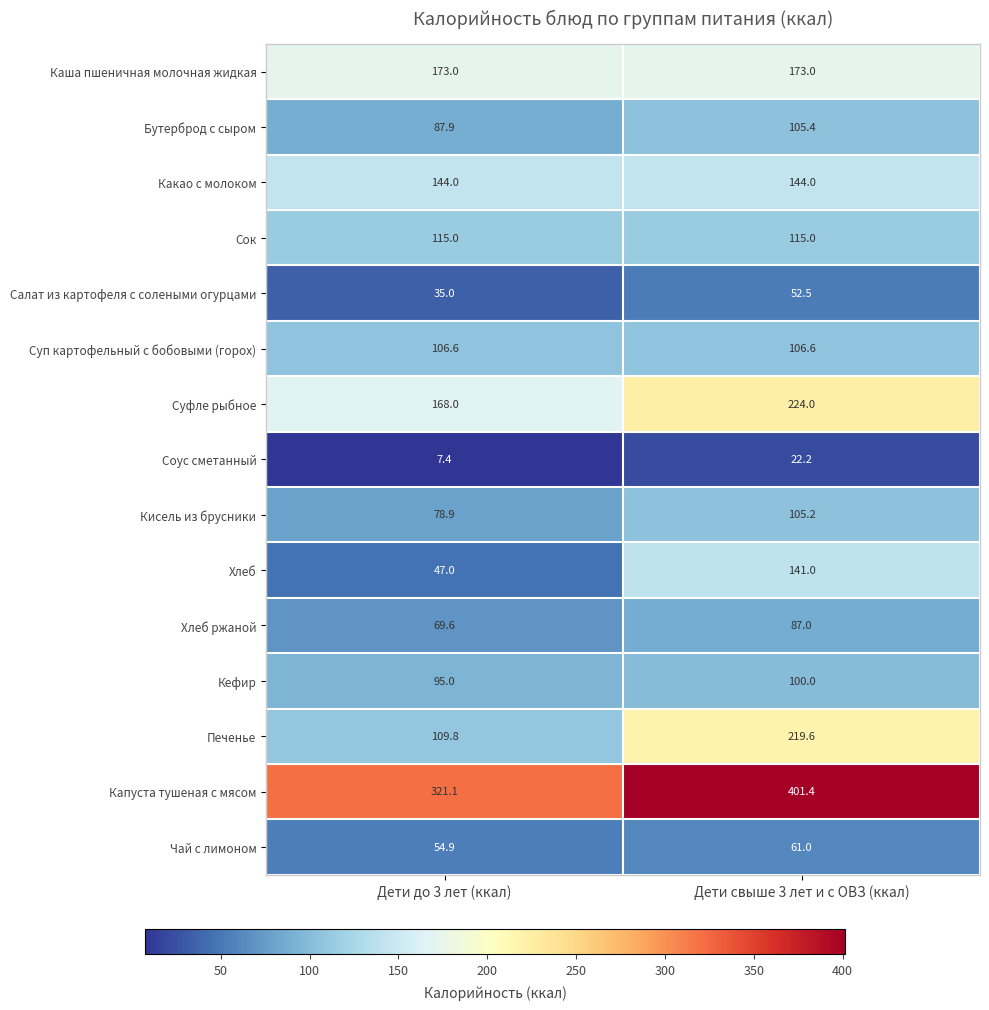

Reading left to right, what are all the values shown in this chart?

Каша пшеничная молочная жидкая: 173.0	173.0
Бутерброд с сыром: 87.9	105.4
Какао с молоком: 144.0	144.0
Сок: 115.0	115.0
Салат из картофеля с солеными огурцами: 35.0	52.5
Суп картофельный с бобовыми (горох): 106.6	106.6
Суфле рыбное: 168.0	224.0
Соус сметанный: 7.4	22.2
Кисель из брусники: 78.9	105.2
Хлеб: 47.0	141.0
Хлеб ржаной: 69.6	87.0
Кефир: 95.0	100.0
Печенье: 109.8	219.6
Капуста тушеная с мясом: 321.1	401.4
Чай с лимоном: 54.9	61.0